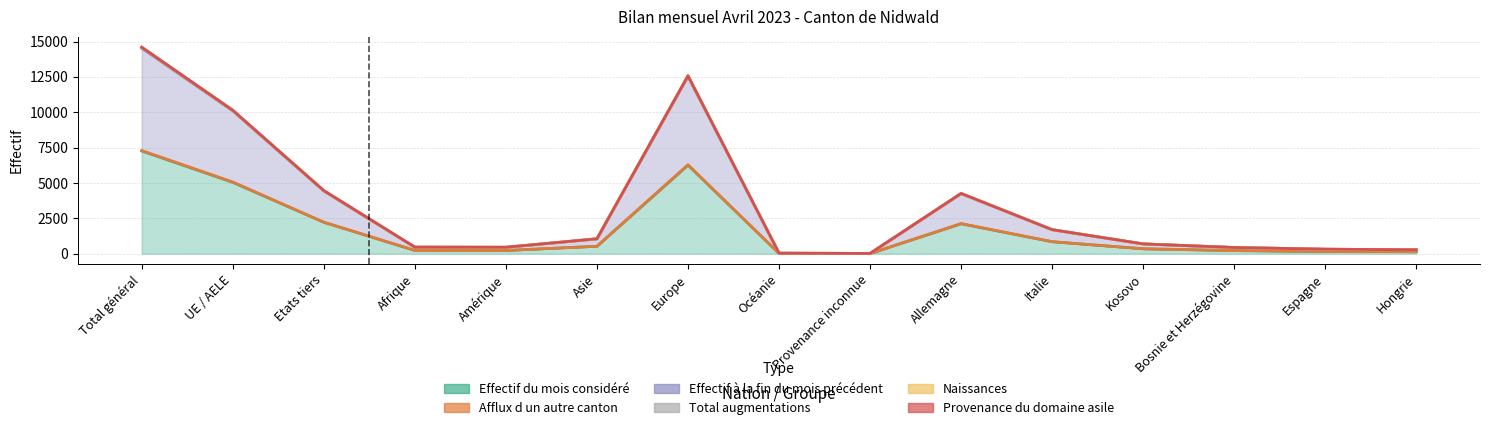

What is the approximate value of Total augmentations at Italie?

1699